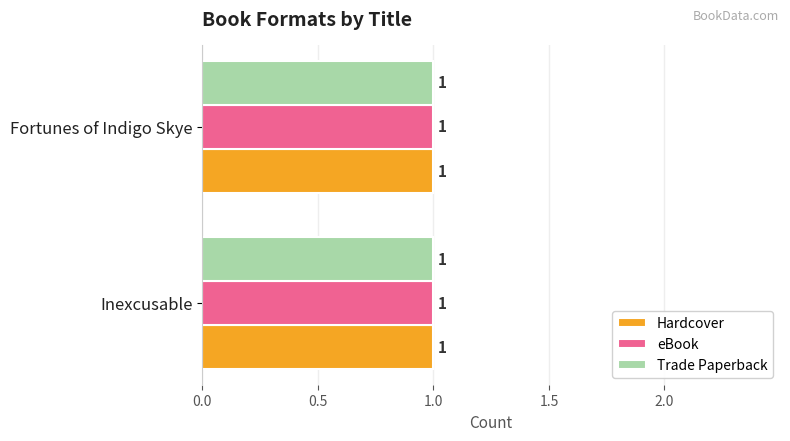

Are the bars horizontal?

Yes